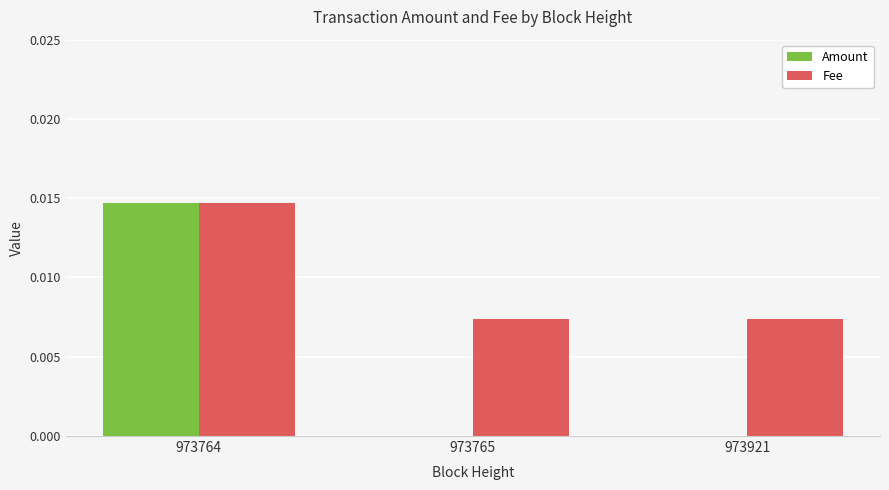

At which label does Fee reach its peak?

973764